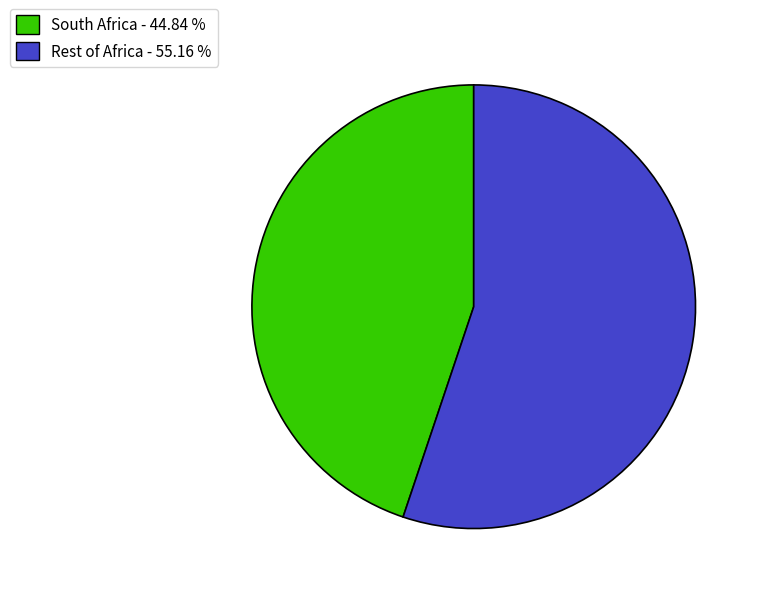

How many slices are in this pie chart?

2